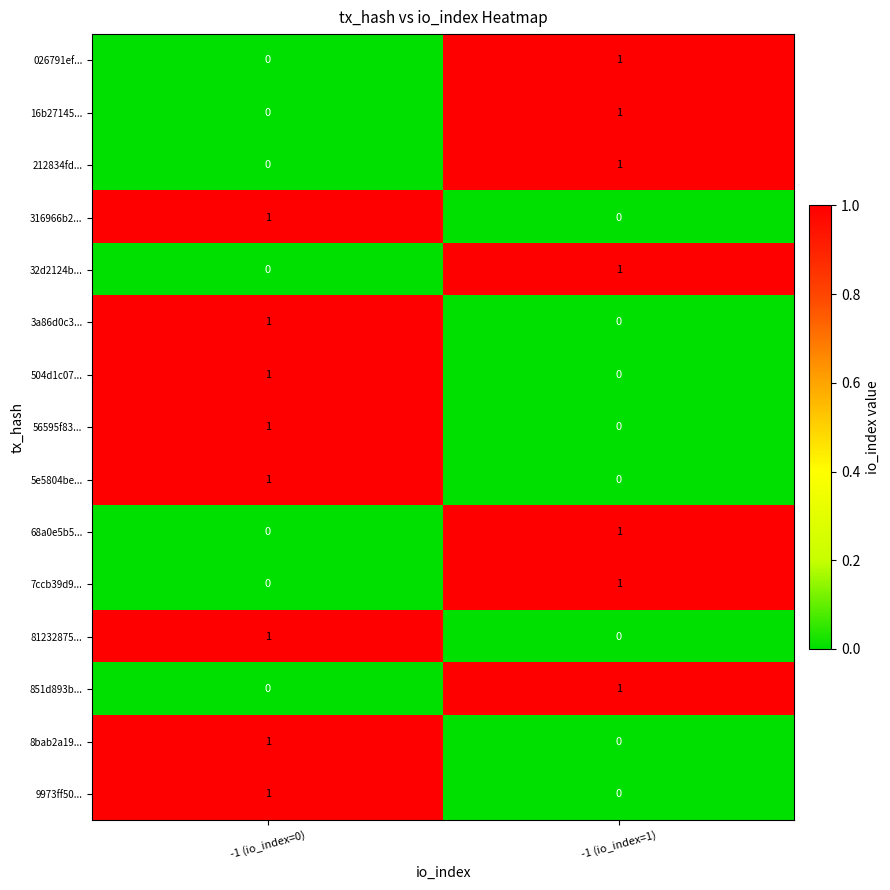

The 9973ff50... series shows 1 at -1 (io_index=0). True or false?

True